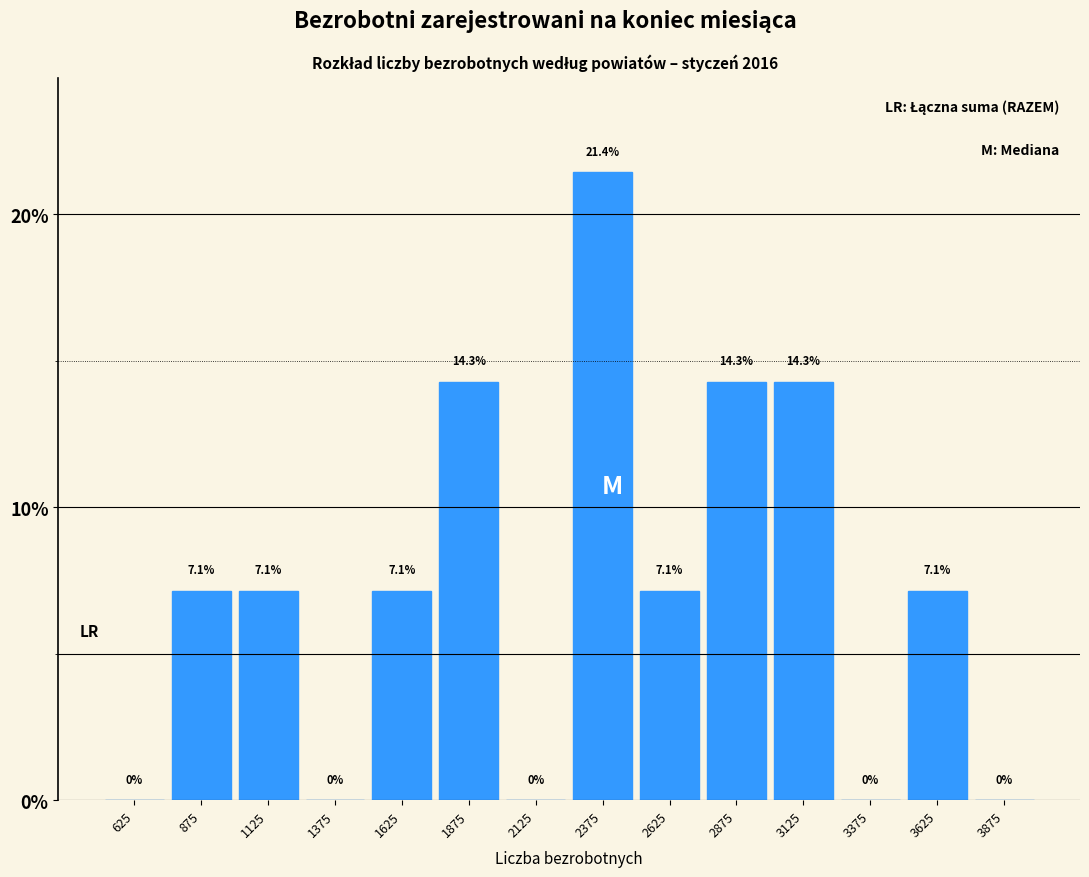

Reading left to right, list every bar in this chart as the range it spans on the x-axis followed by its height.

500 to 750: 0.0
750 to 1000: 7.1
1000 to 1250: 7.1
1250 to 1500: 0.0
1500 to 1750: 7.1
1750 to 2000: 14.3
2000 to 2250: 0.0
2250 to 2500: 21.4
2500 to 2750: 7.1
2750 to 3000: 14.3
3000 to 3250: 14.3
3250 to 3500: 0.0
3500 to 3750: 7.1
3750 to 4000: 0.0